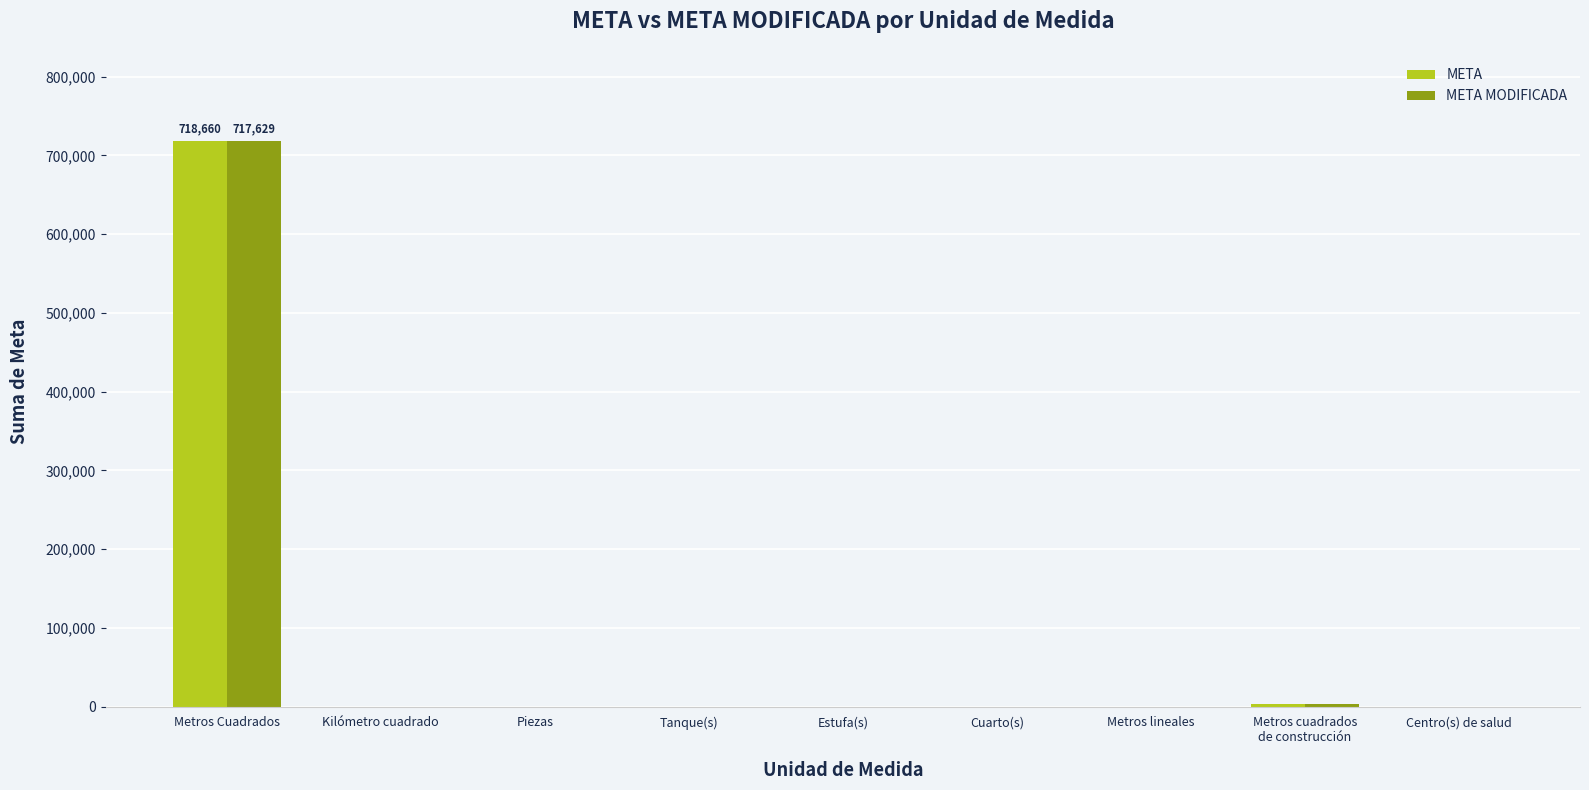

At which category is the sum across all series the highest?

Metros Cuadrados